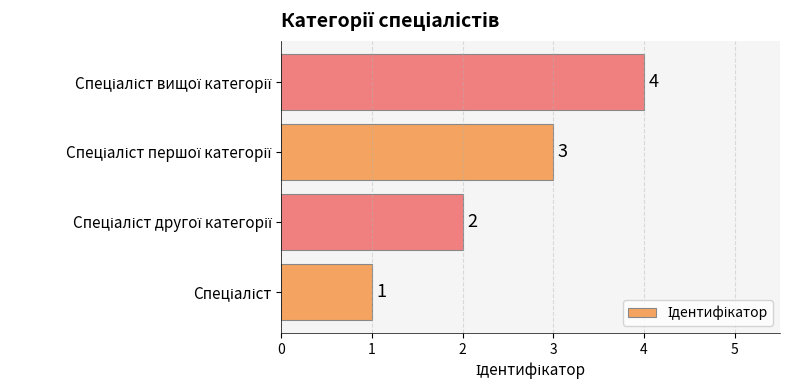

What is the sum of all values?

10